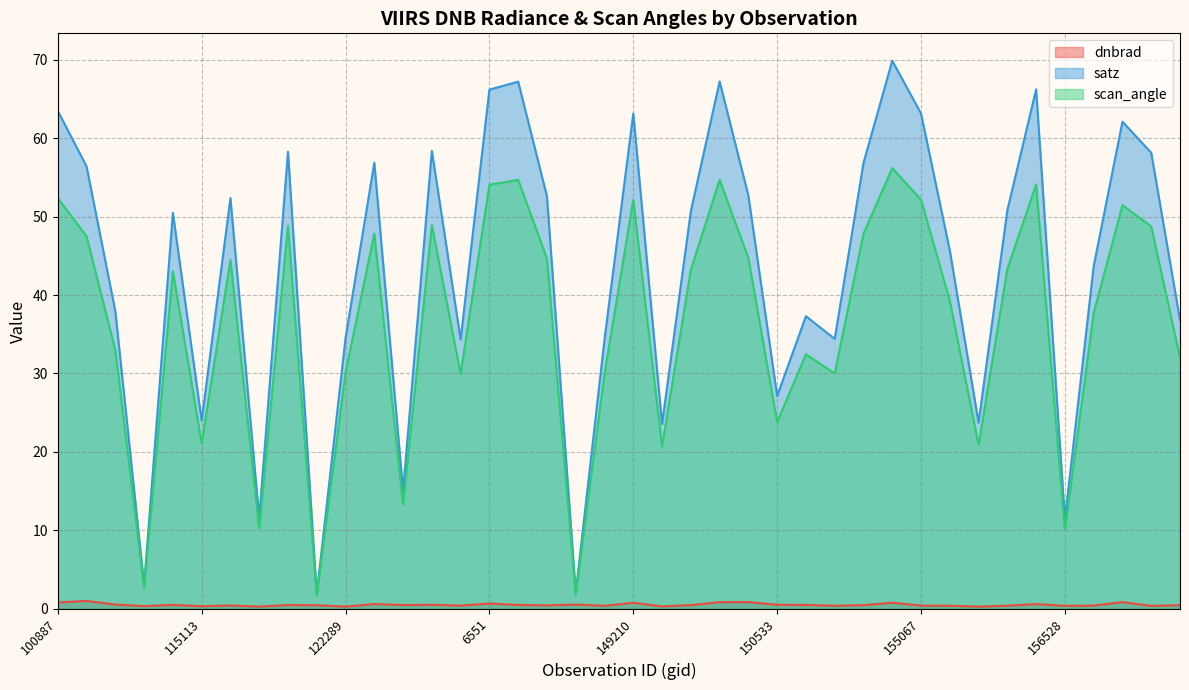

At which label does scan_angle first exceed 43?

100887